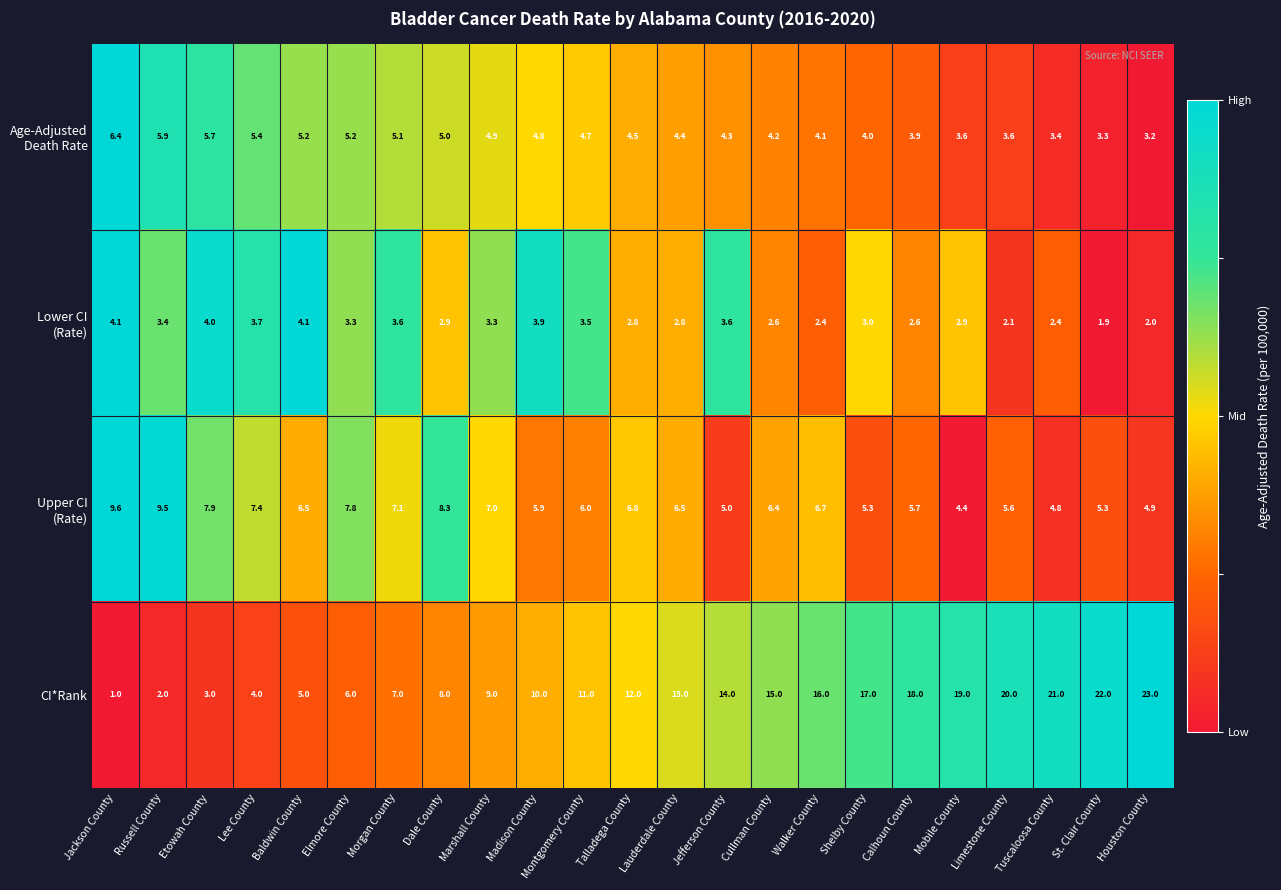

At which category is the sum across all series the highest?

Houston County